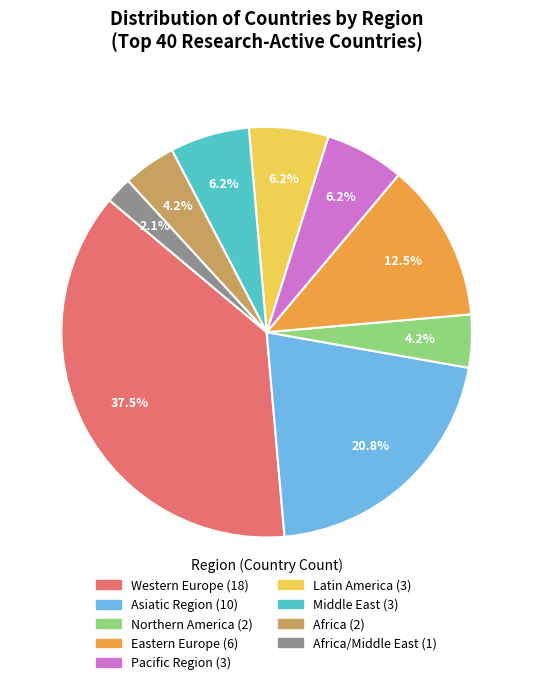

To the nearest percent, what is the difference between the largest and smallest slice percentages?

35%